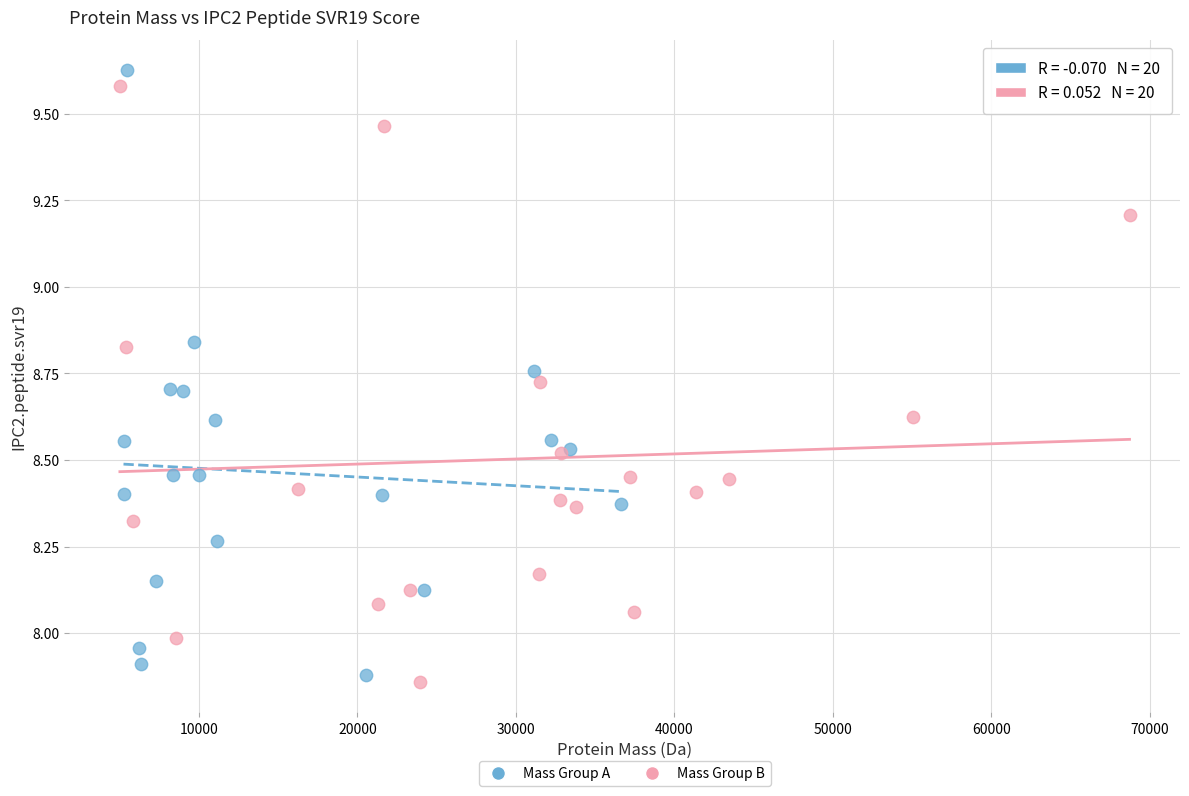

What are all the series names shown in the legend?

Mass Group A, Mass Group B